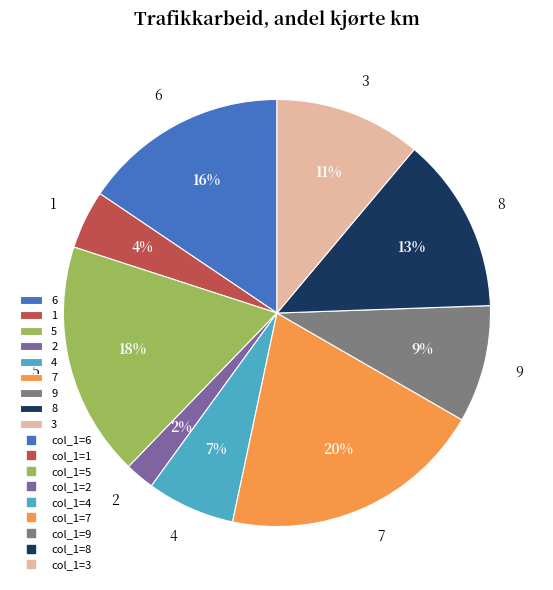

Which slice is the largest?

7